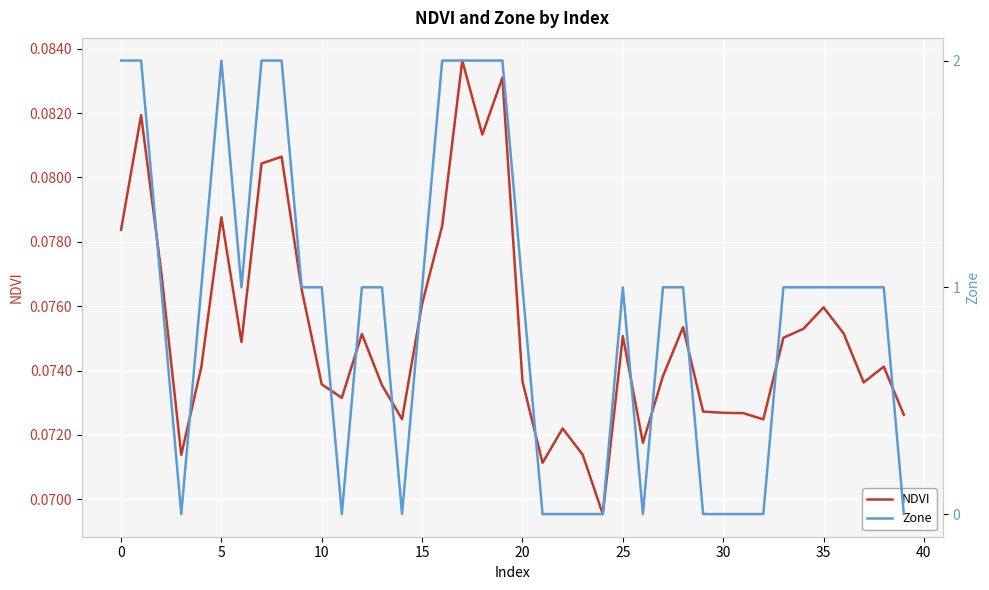

At which category is the sum across all series the highest?

17